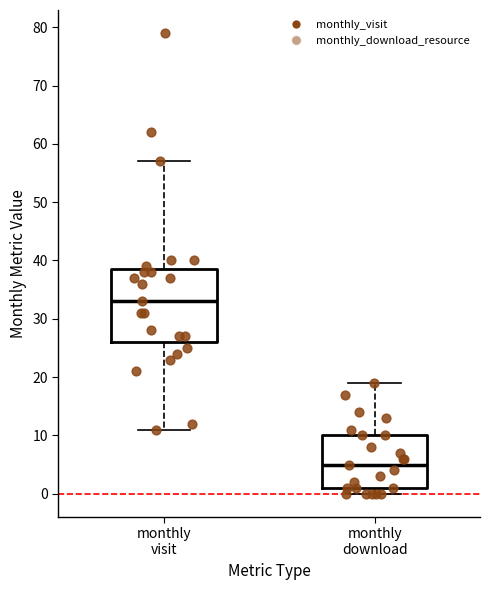

Which box is the tallest, from its lower edge to its upper edge?

monthly visit